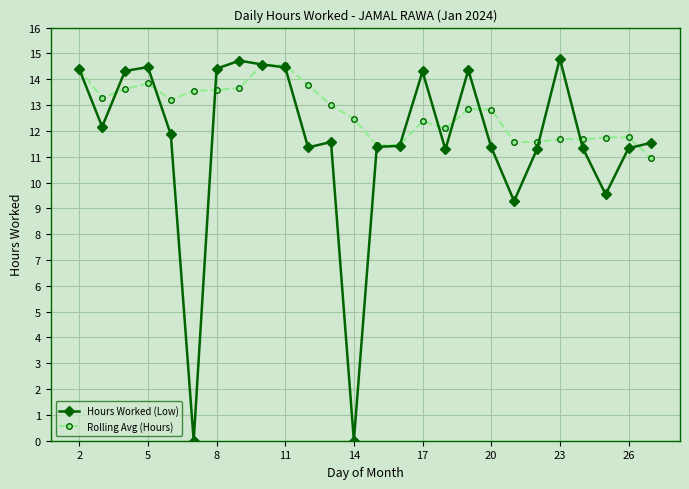

How many data points in Hours Worked (Low) are above 11?

22